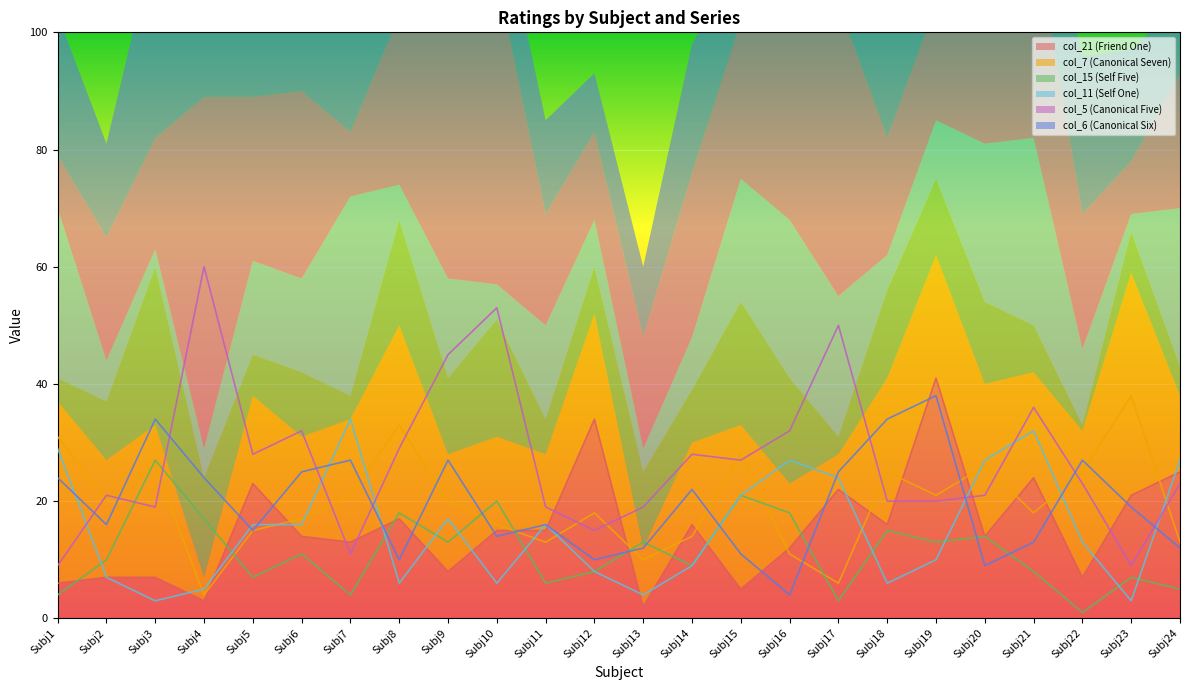

True or false: col_21 (Friend One) has a value of 34 at Subj12.

True